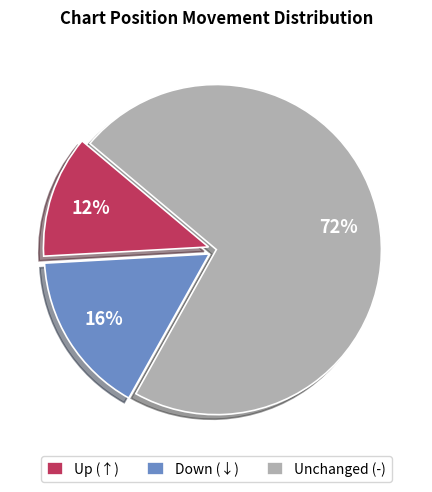

Which has a higher value, Unchanged (-) or Up (↑)?

Unchanged (-)